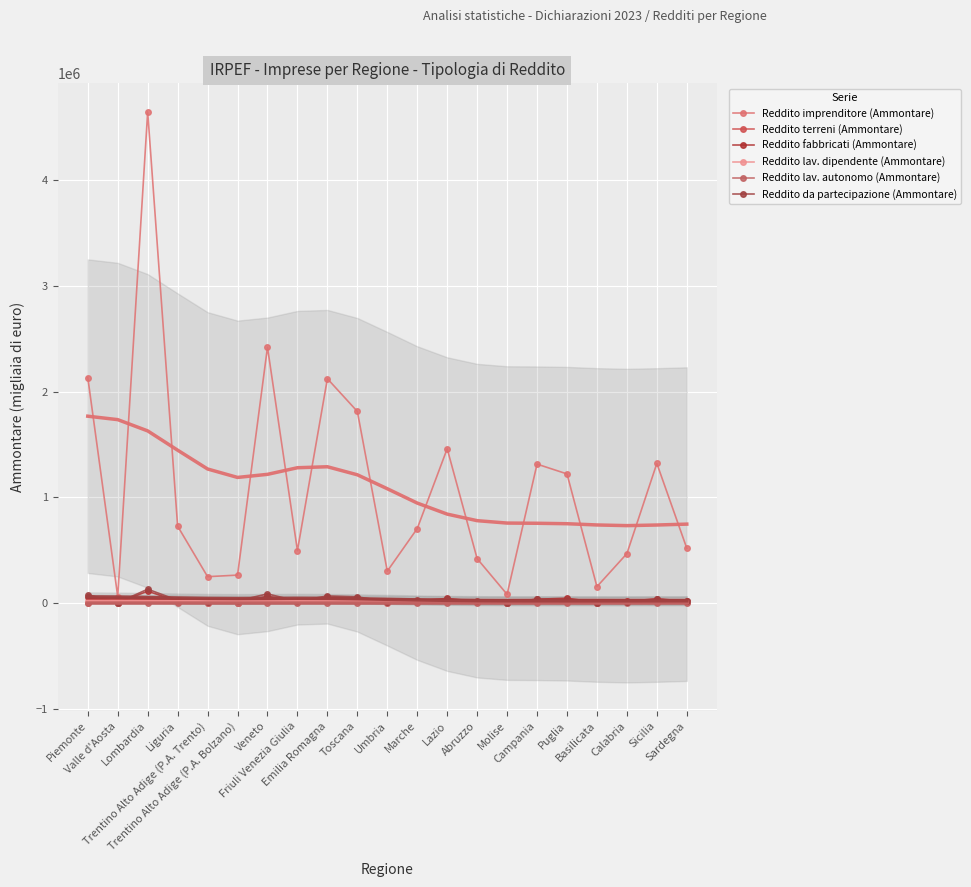

At which label is Reddito fabbricati (Ammontare) closest to 57168?

Emilia Romagna